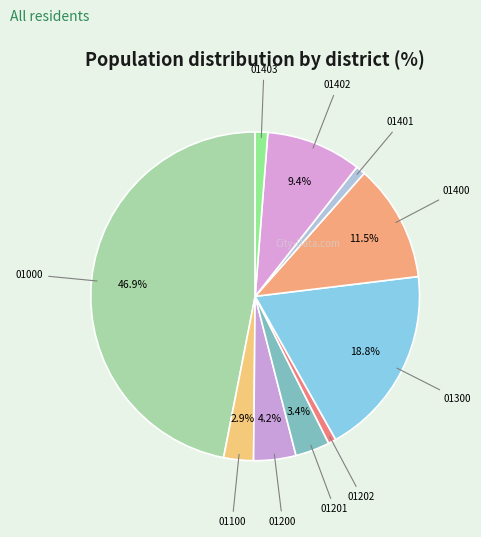

What is the largest slice in the pie chart?

01000